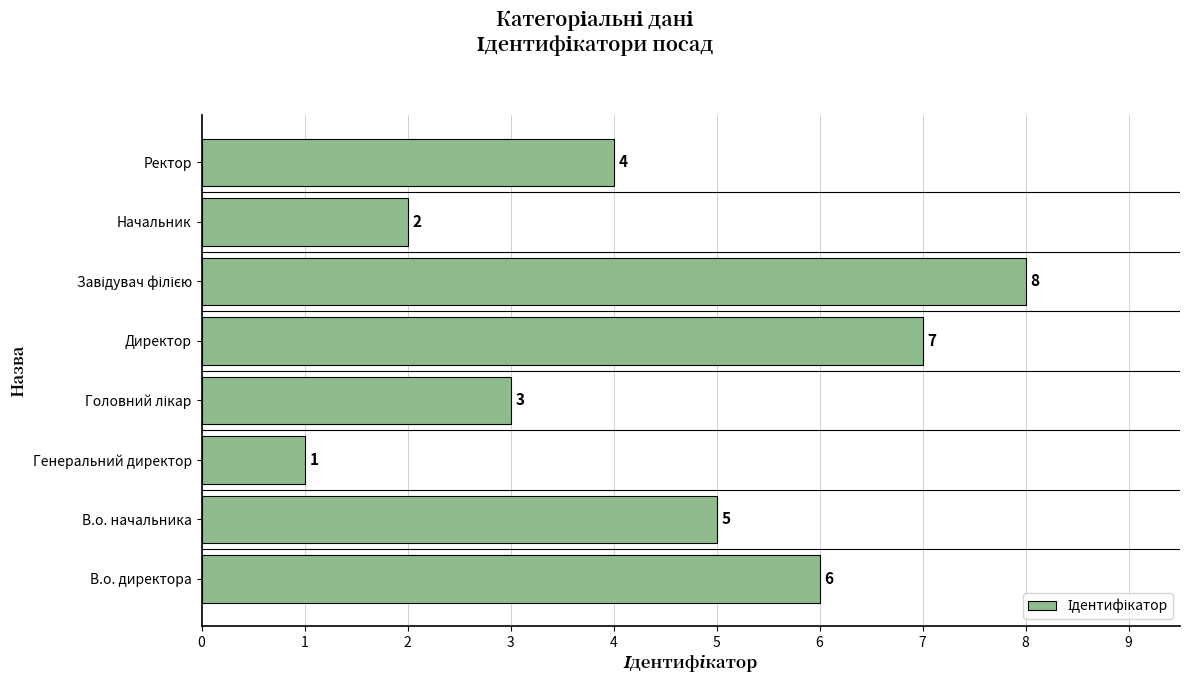

The value at Директор is 7. True or false?

True